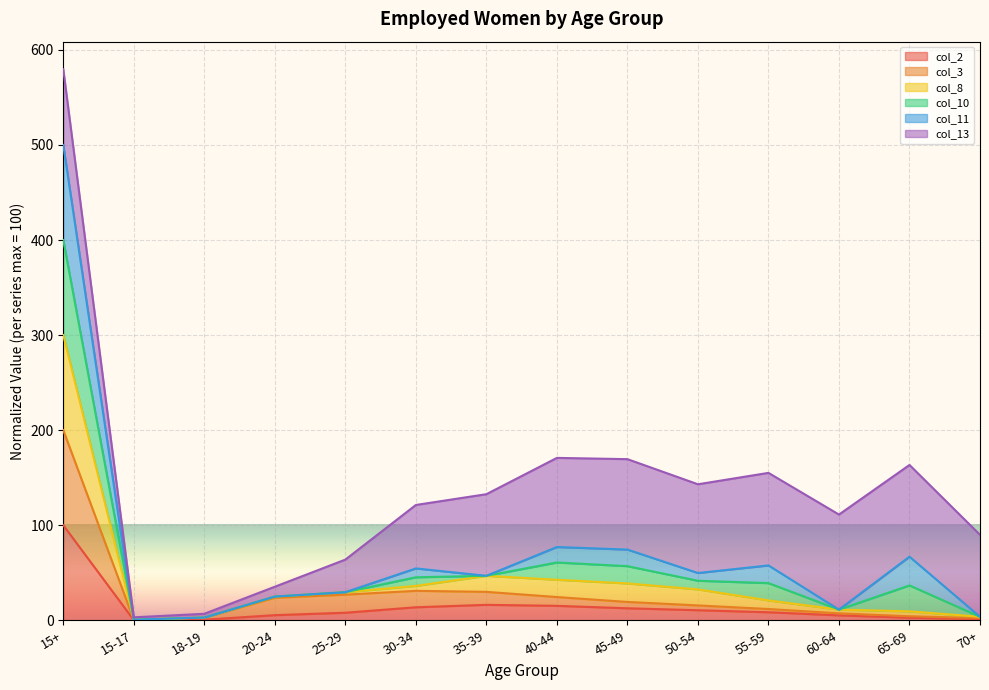

True or false: col_8 has more than 1 interior local peaks.

True